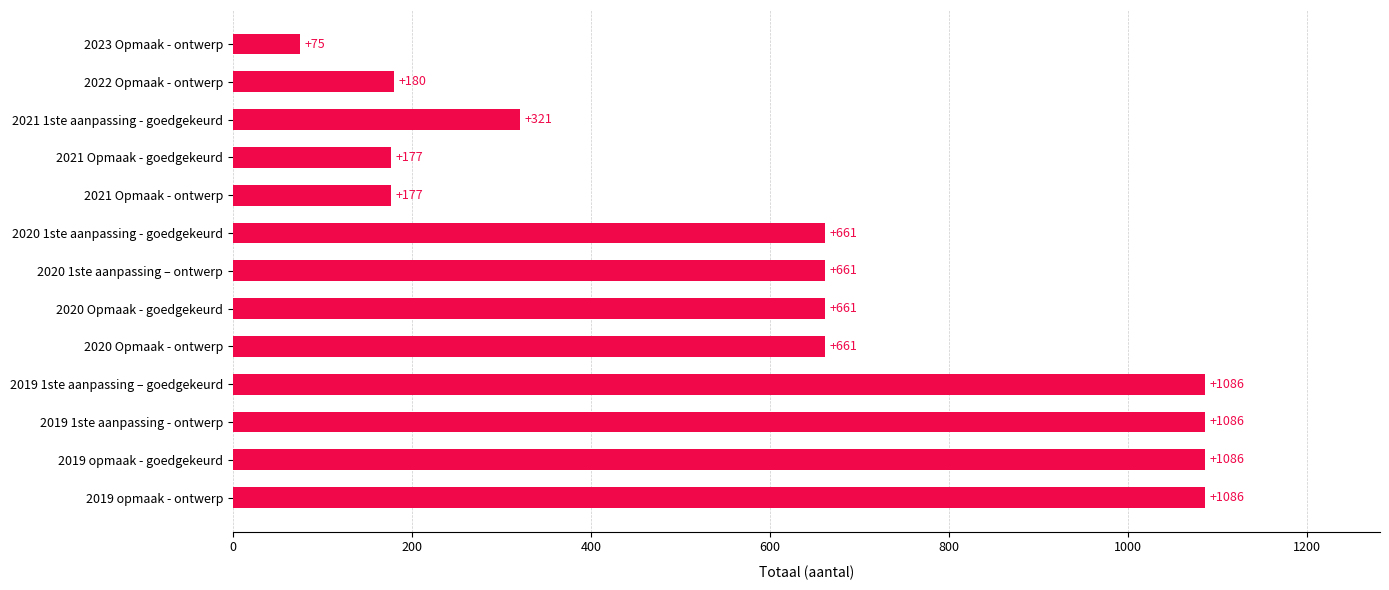

Count the number of data series in this chart.

1